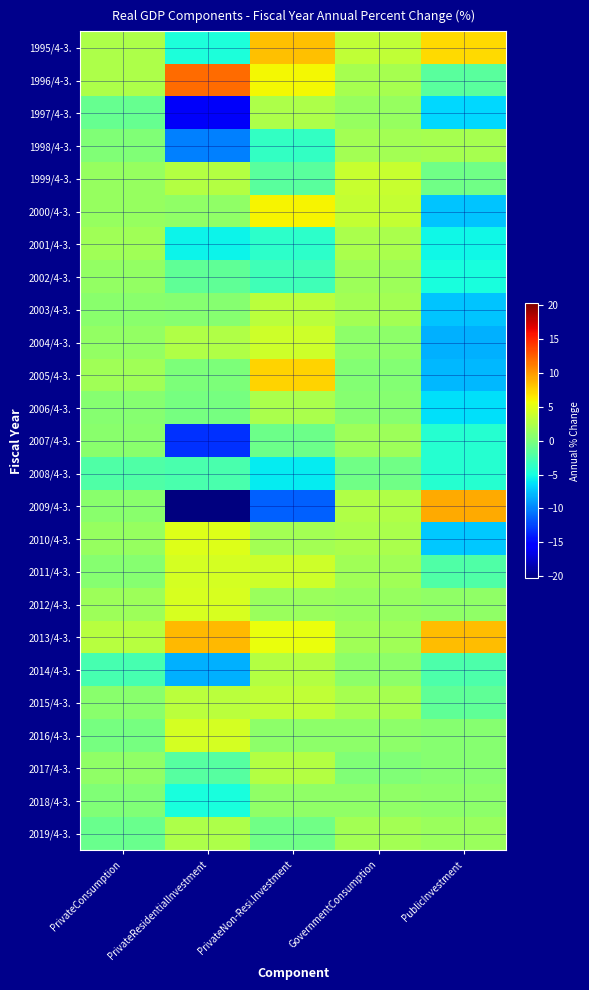

How many series are shown in this chart?

25